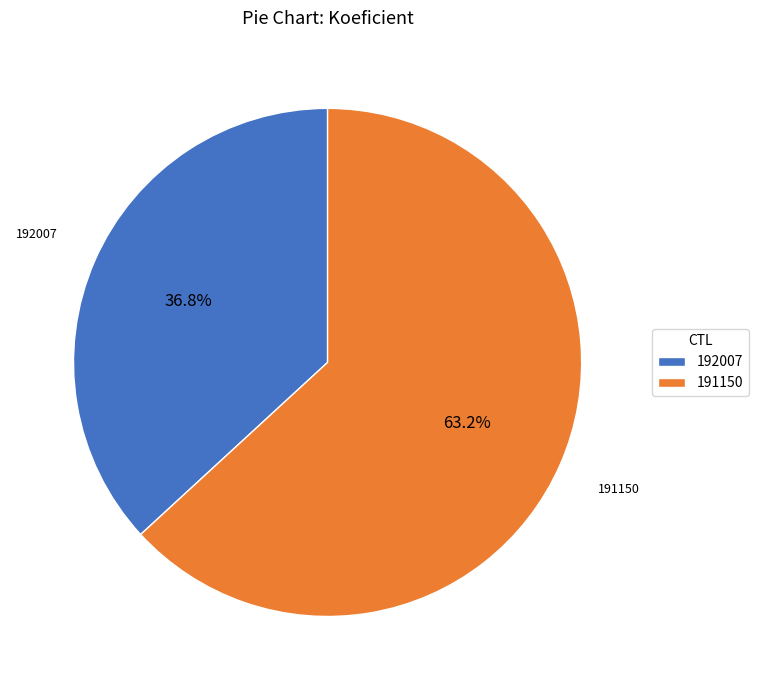

Does any single category account for the majority?

Yes